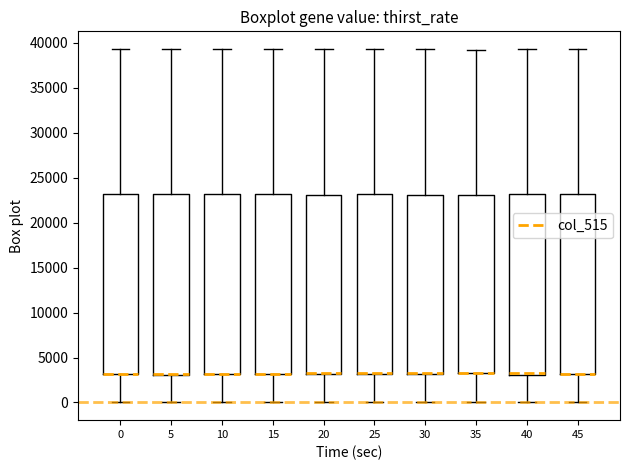

Where is the lower edge of the box at x = 20 on the y-axis? The values are not printed on the chart, so give them approximately, as read against the axis.

3000